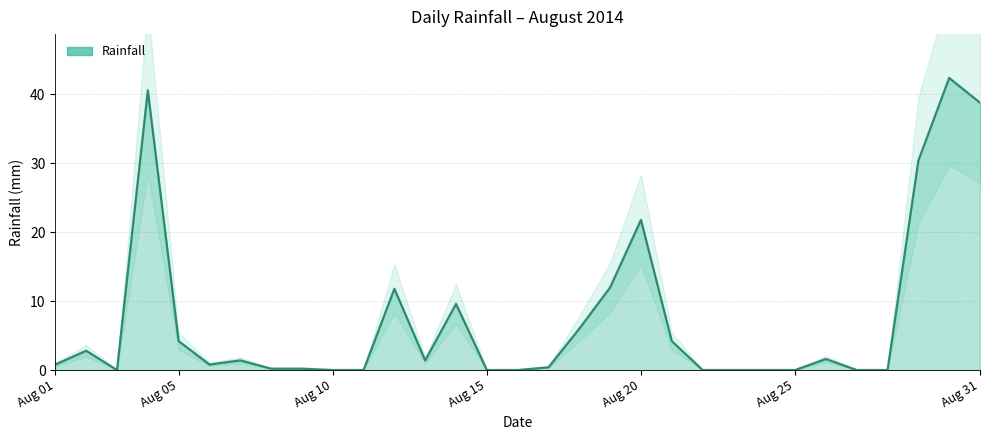

Rank the categories by value from lowest to highest.

2014-08-03, 2014-08-10, 2014-08-11, 2014-08-15, 2014-08-16, 2014-08-22, 2014-08-23, 2014-08-24, 2014-08-25, 2014-08-27, 2014-08-28, 2014-08-08, 2014-08-09, 2014-08-17, 2014-08-01, 2014-08-06, 2014-08-07, 2014-08-13, 2014-08-26, 2014-08-02, 2014-08-05, 2014-08-21, 2014-08-18, 2014-08-14, 2014-08-12, 2014-08-19, 2014-08-20, 2014-08-29, 2014-08-31, 2014-08-04, 2014-08-30